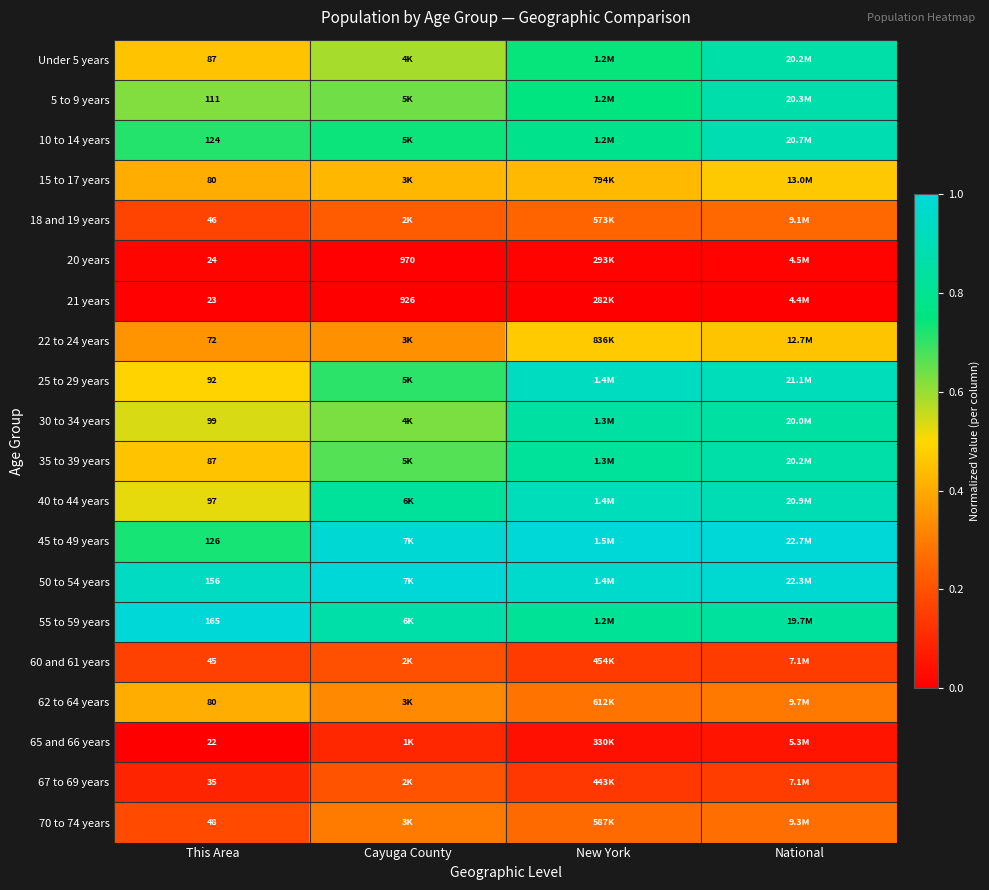

Count the number of categories in the chart.

4